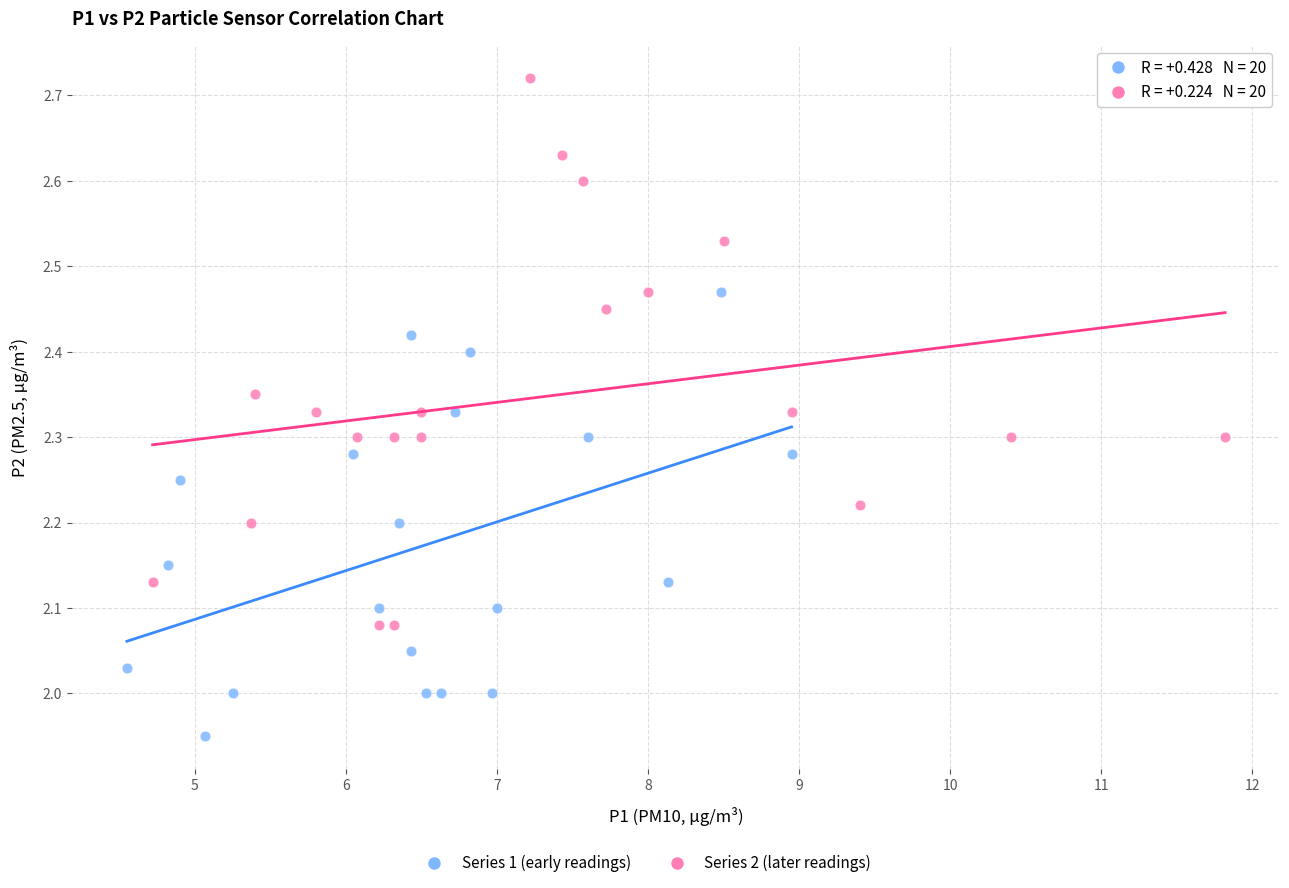

Which series has the widest spread of Y values?

Series 2 (later readings)